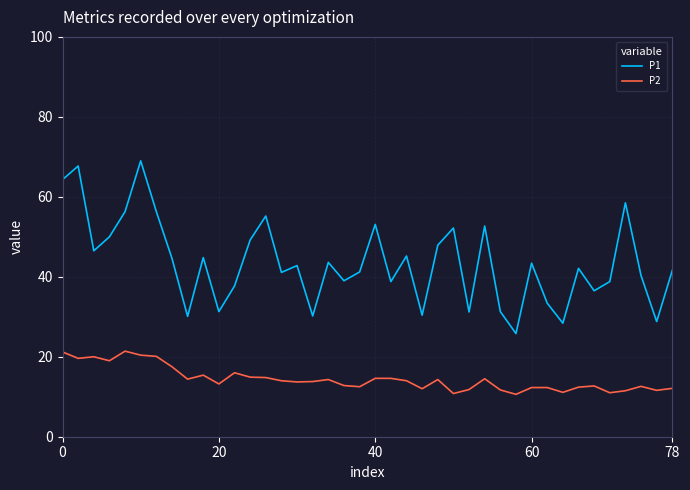

What is the difference between the maximum and minimum values in the P1 series?

43.2